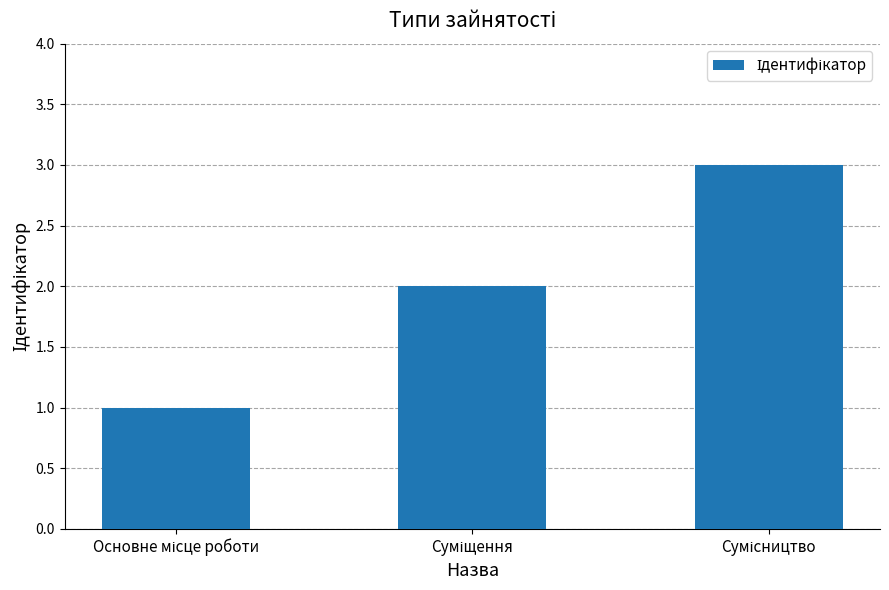

Reading left to right, list all the values displayed in this chart.

1	2	3